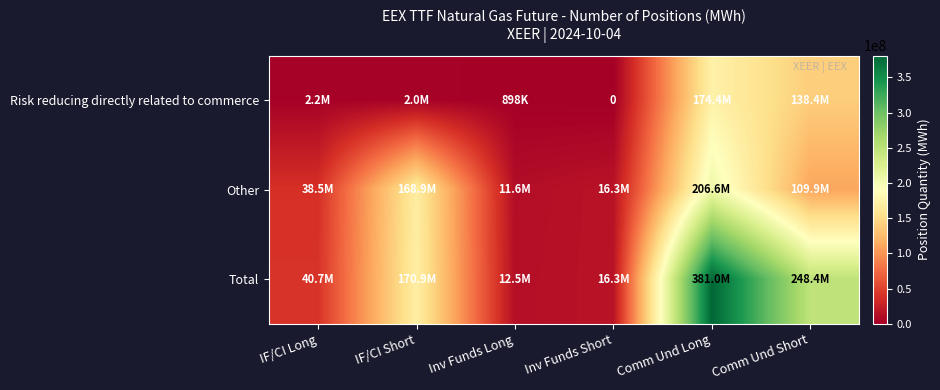

Between IF/CI Short and Comm Und Long, which series saw the biggest shift?

Total